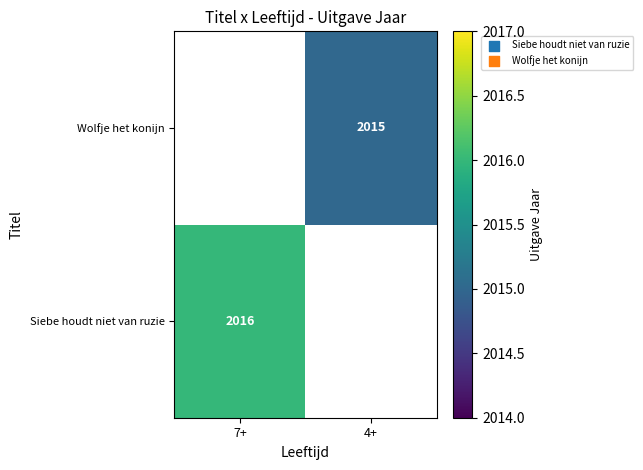

What is the maximum value shown in the chart?

2016